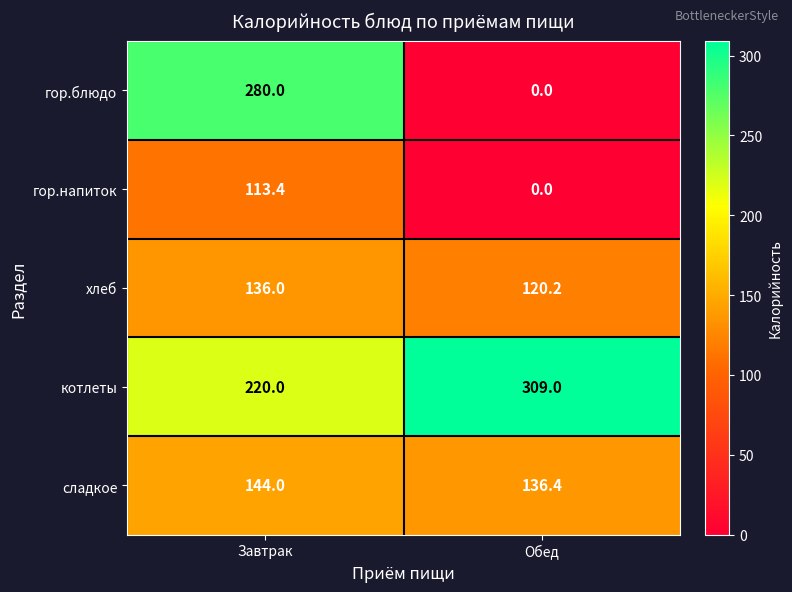

What is the difference between the maximum and minimum values in the хлеб series?

15.8